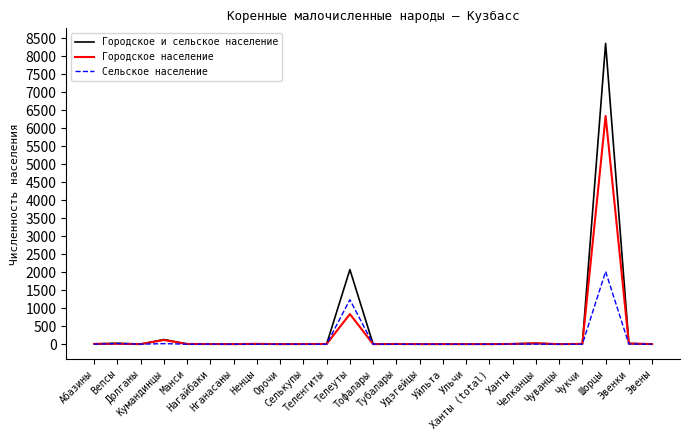

What is the spread (max minus min) of values at Тубалары?

5